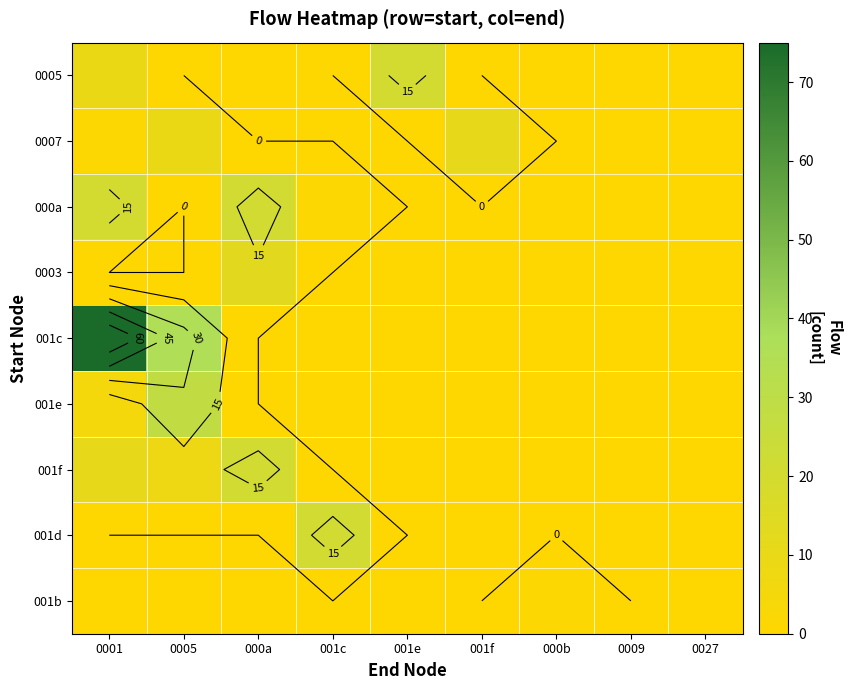

Is the value of 000a at 000b greater than the value of 001b at 0001?

No